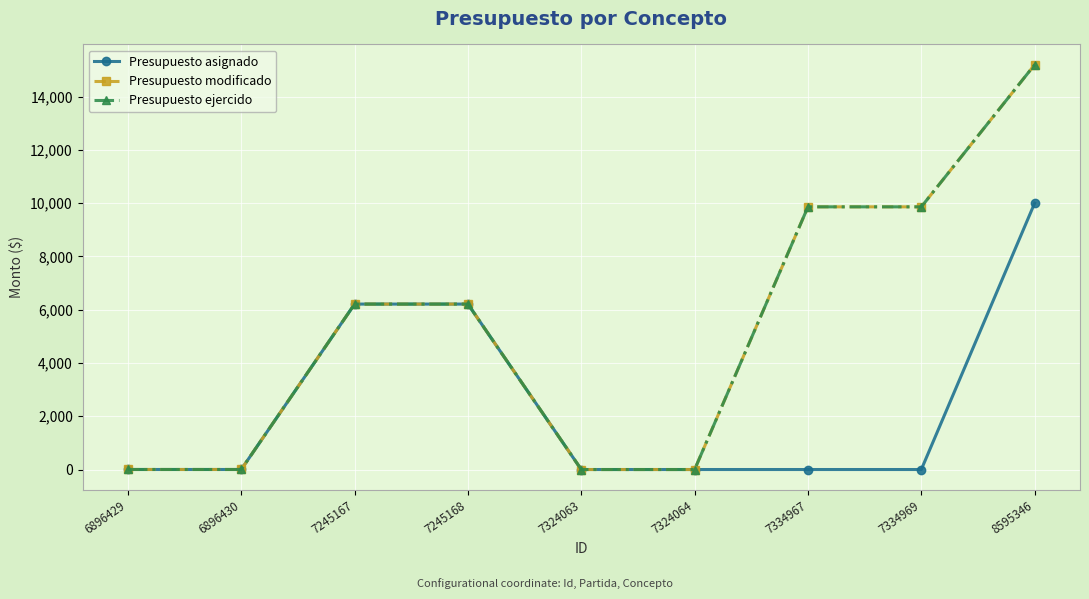

Does the chart have visible grid lines?

Yes